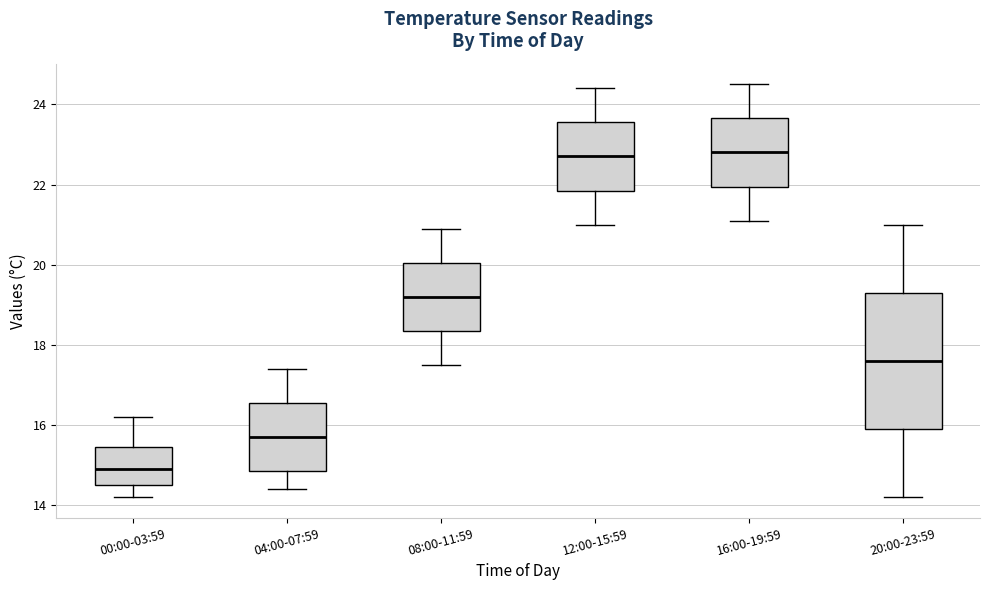

Reading left to right, transcribe this box plot: for each box, give where its median line is, the range the box spans, and where its two whiskers end, as read against the y-axis. The values are not printed on the chart, so give them approximately, as read against the axis.

00:00-03:59: median 15.0, box 14.6 to 15.4, whiskers 14.2 to 16.2
04:00-07:59: median 15.8, box 14.8 to 16.6, whiskers 14.4 to 17.4
08:00-11:59: median 19.2, box 18.4 to 20.0, whiskers 17.6 to 21.0
12:00-15:59: median 22.8, box 21.8 to 23.6, whiskers 21.0 to 24.4
16:00-19:59: median 22.8, box 22.0 to 23.6, whiskers 21.2 to 24.6
20:00-23:59: median 17.6, box 16.0 to 19.4, whiskers 14.2 to 21.0